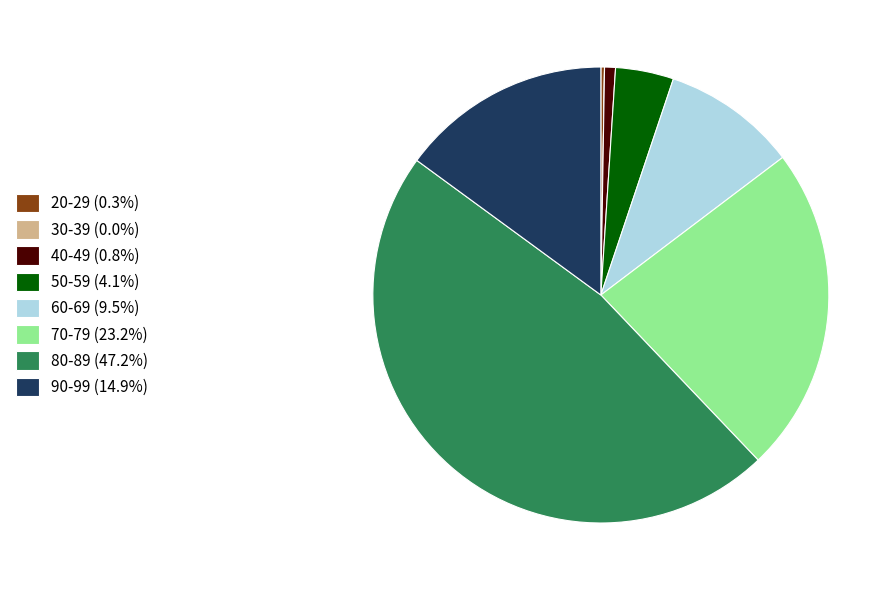

Do 80-89 and 70-79 together represent more than half of the pie?

Yes